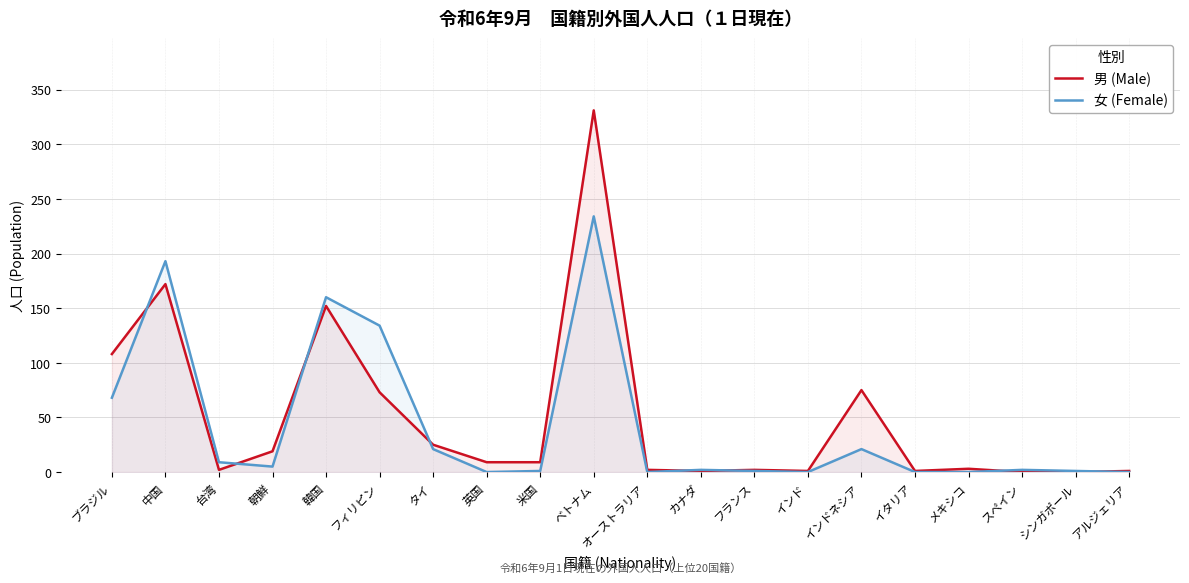

List the series in order of their peak value, lowest first.

女 (Female), 男 (Male)